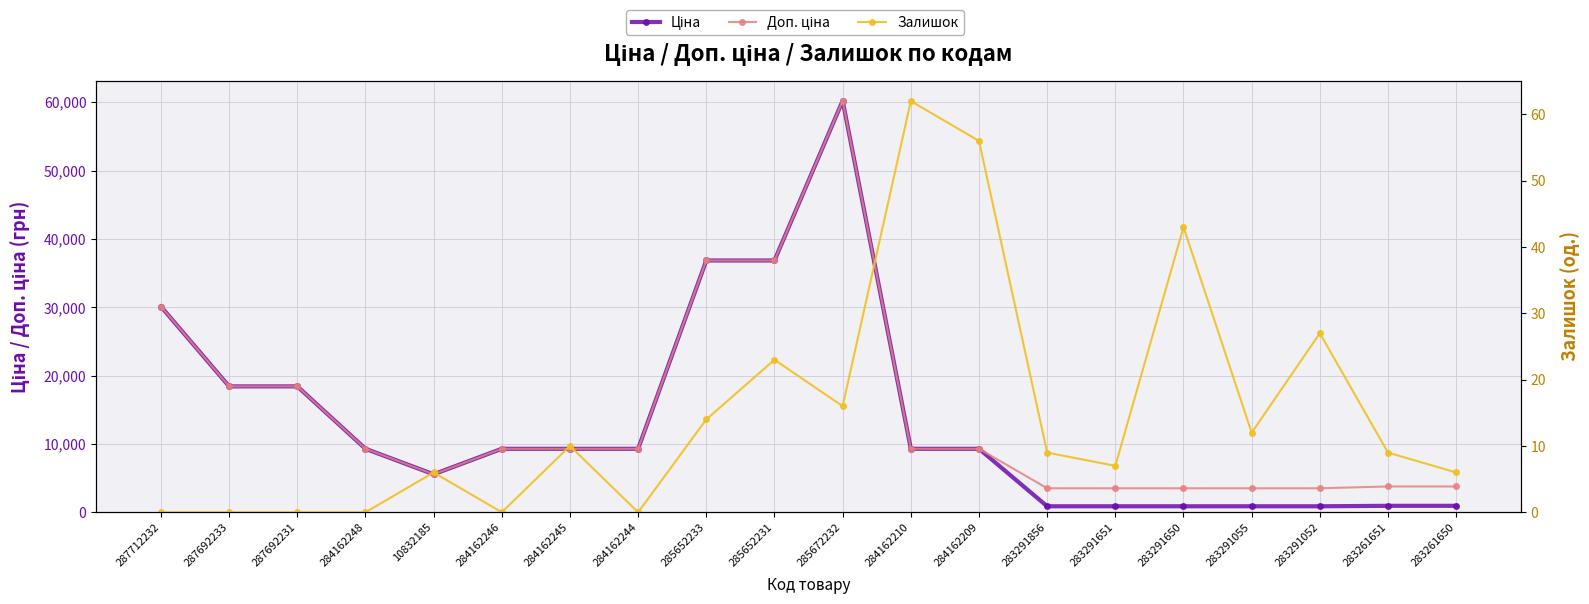

Where is Залишок nearest to the value 31?

283291052